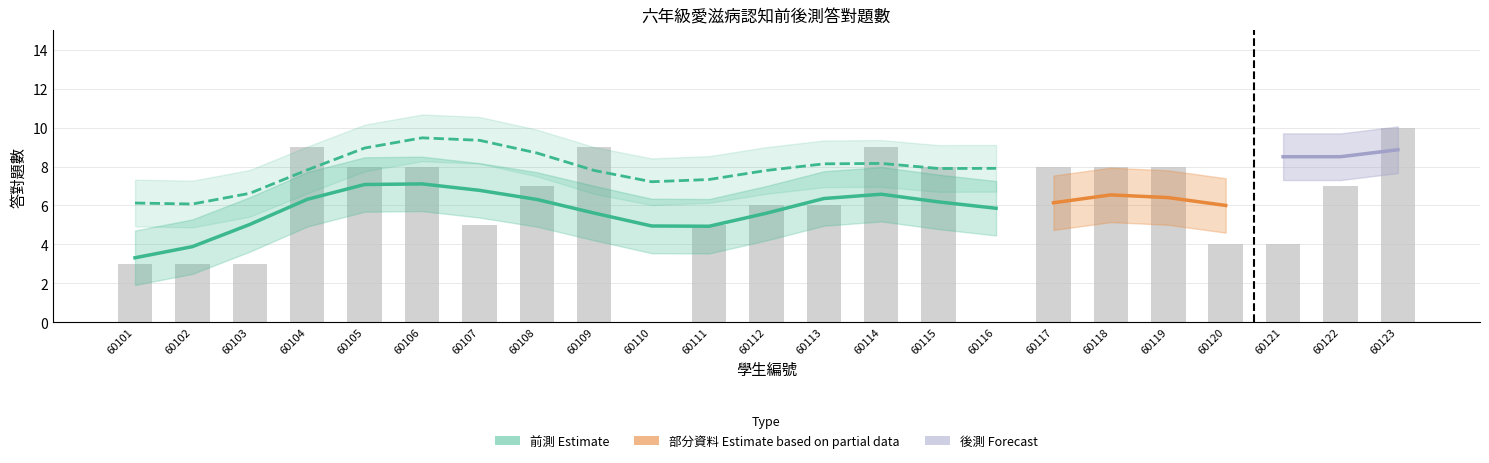

What is the difference between the second highest and minimum values?

9